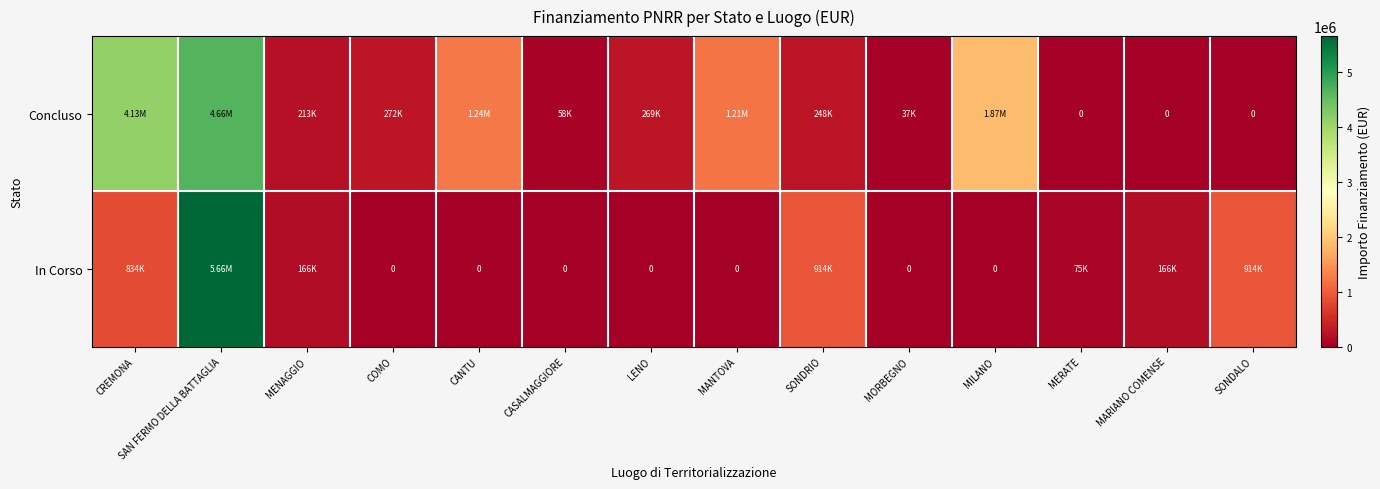

Read the Concluso value at MILANO.

1866366.7